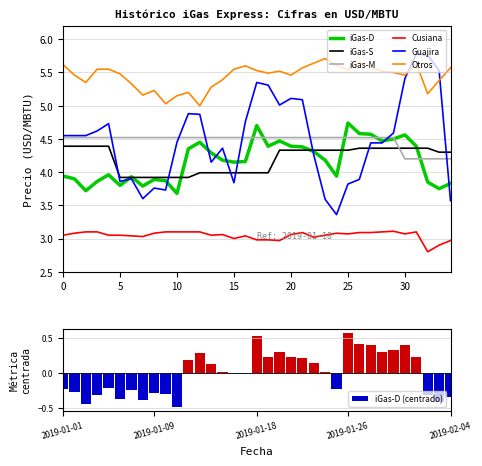

Which series has the largest total across all categories?

Otros